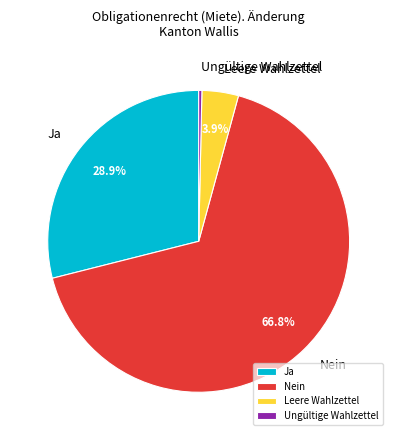

To the nearest percent, what portion does Nein represent?

67%